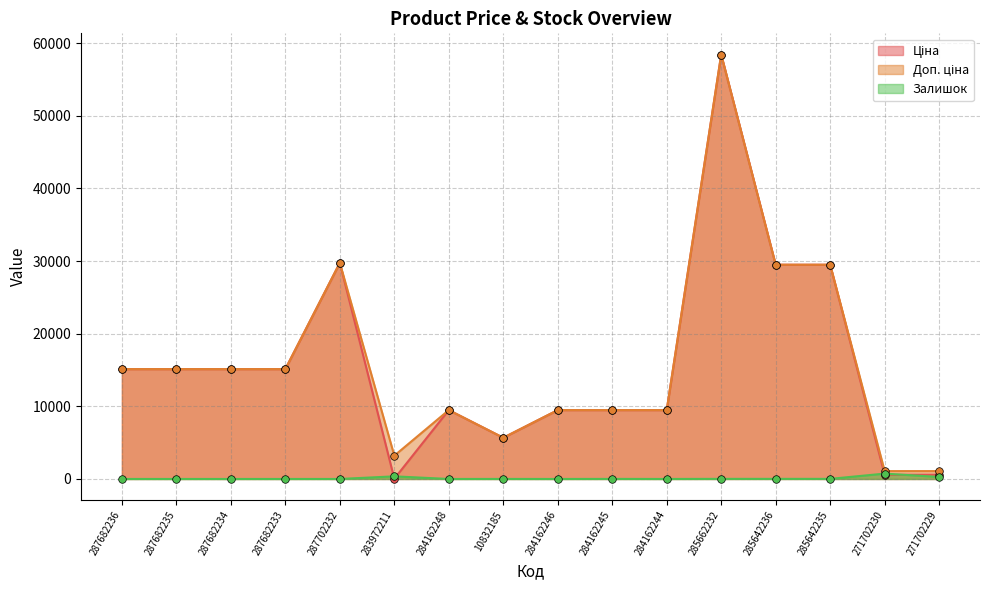

What are all the series names shown in the legend?

Ціна, Доп. ціна, Залишок